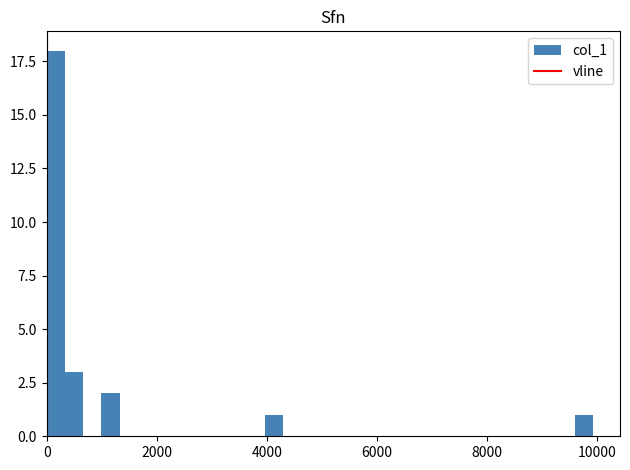

Read against the x-axis, roughly where is the centre of the tallest bar?

200